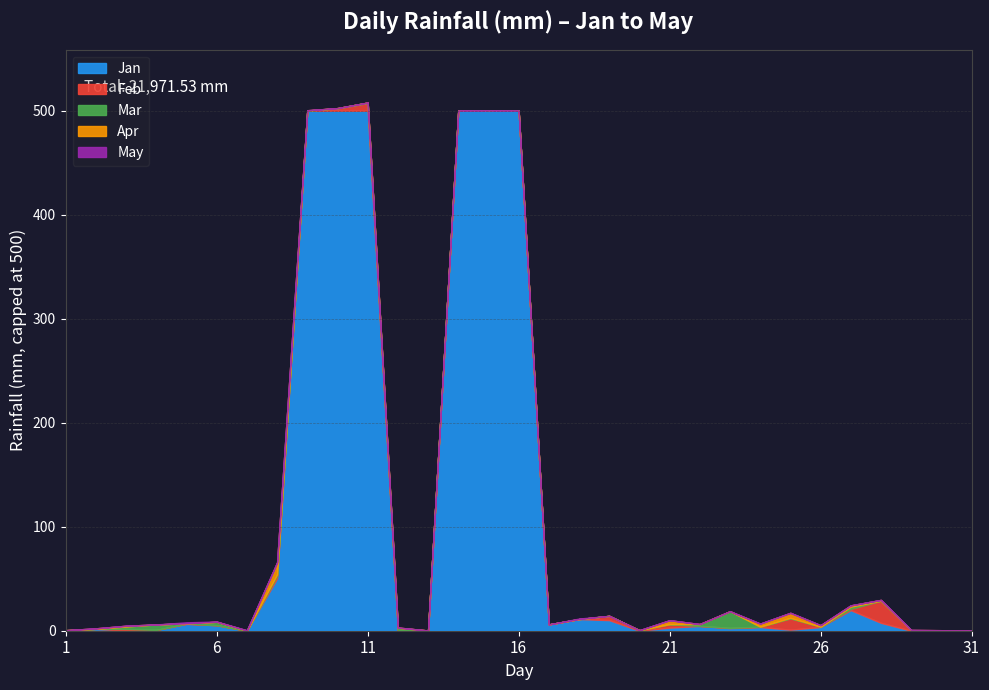

Is the value of Jan at 3 greater than the value of Mar at 23?

No